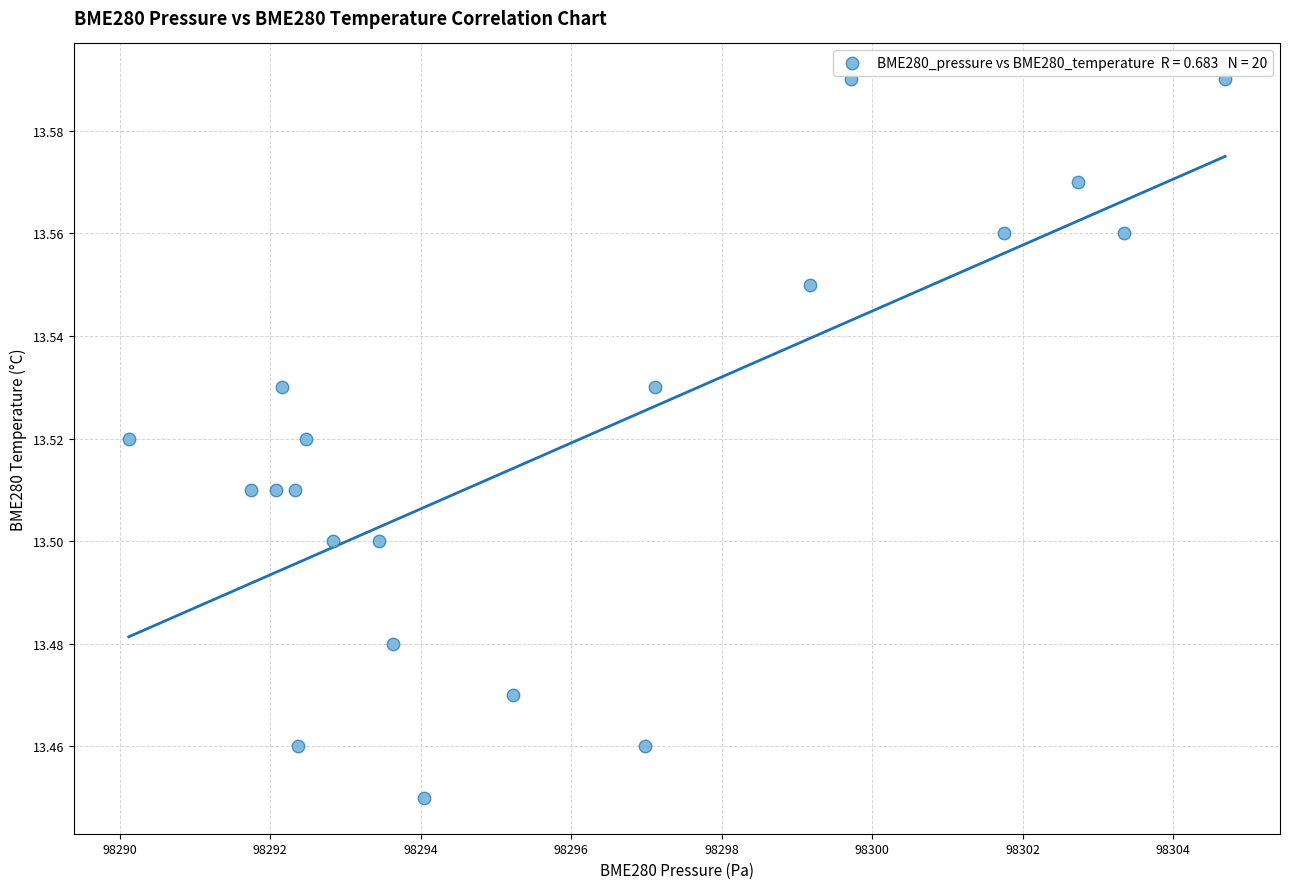

What is the range of X values (max minus min)?

14.6